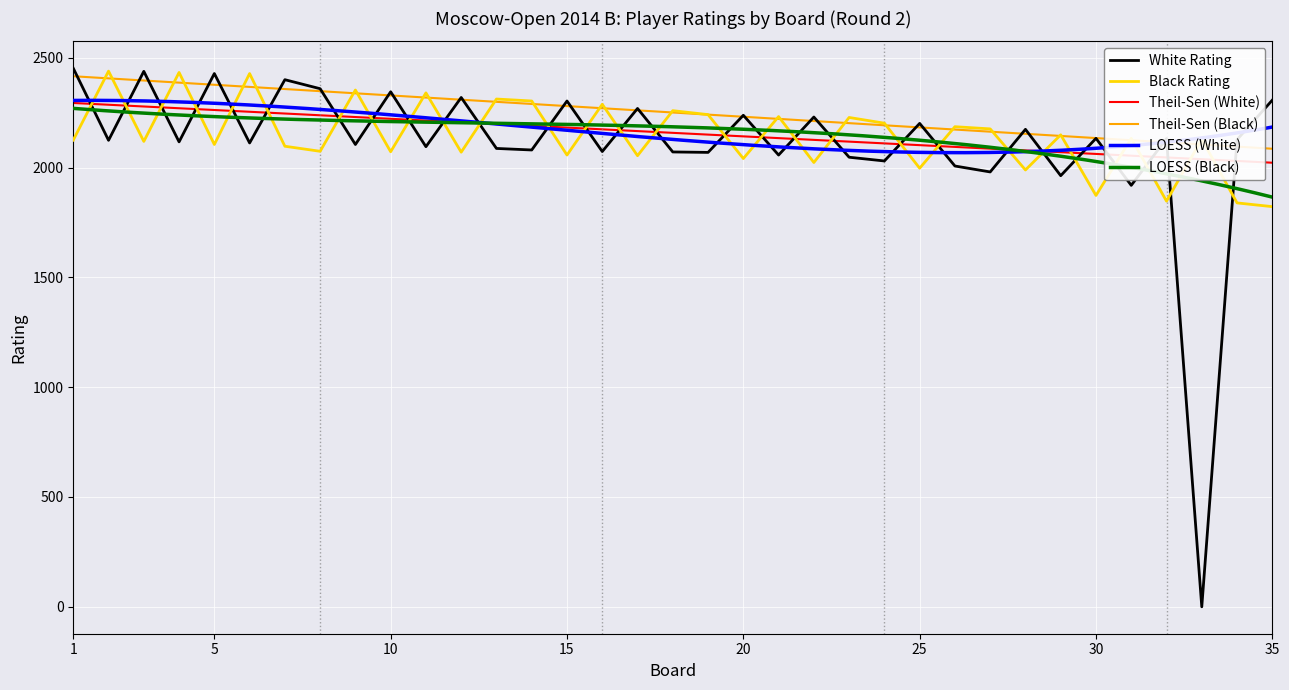

Reading left to right, what are all the values shown in this chart?

White Rating: 1=2452	2=2124	3=2438	4=2117	5=2428	6=2112	7=2400	8=2359	9=2105	10=2345	11=2095	12=2319	13=2087	14=2080	15=2303	16=2073	17=2269	18=2071	19=2069	20=2238	21=2057	22=2230	23=2047	24=2030	25=2201	26=2007	27=1980	28=2174	29=1963	30=2133	31=1919	32=2132	33=0	34=2127	35=2307
Black Rating: 1=2125	2=2439	3=2119	4=2433	5=2105	6=2428	7=2097	8=2074	9=2353	10=2072	11=2340	12=2070	13=2312	14=2303	15=2057	16=2288	17=2054	18=2259	19=2241	20=2041	21=2232	22=2023	23=2228	24=2202	25=1997	26=2186	27=2176	28=1989	29=2149	30=1873	31=2133	32=1847	33=2129	34=1839	35=1822